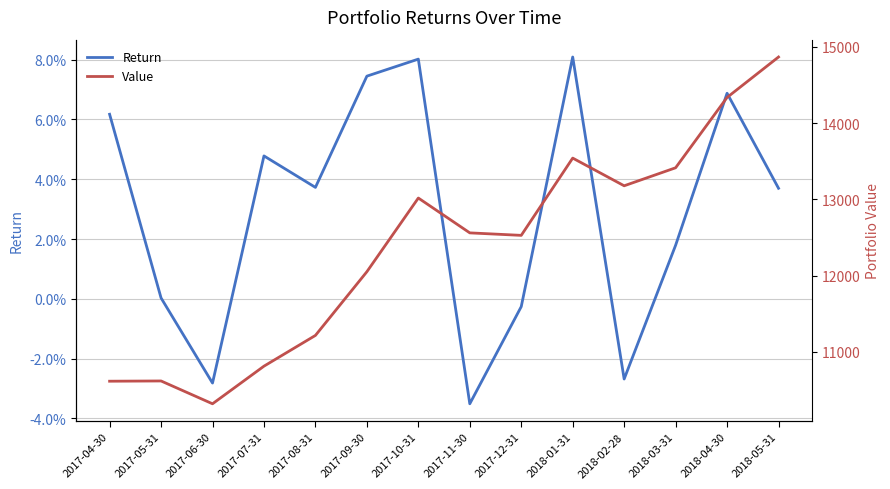

What is the total value across all series at 2018-04-30?

14336.9